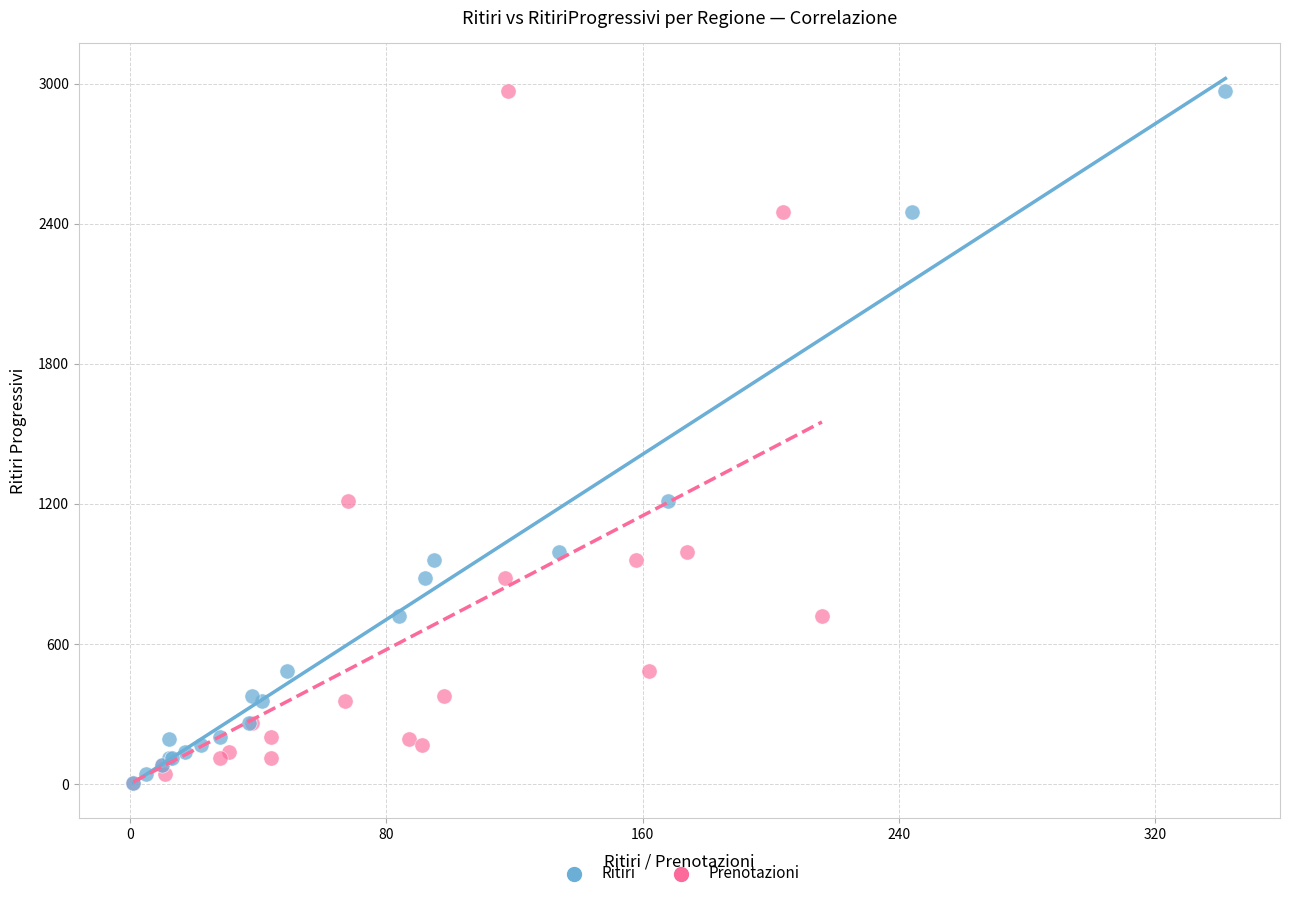

What are all the series names shown in the legend?

Ritiri, Prenotazioni